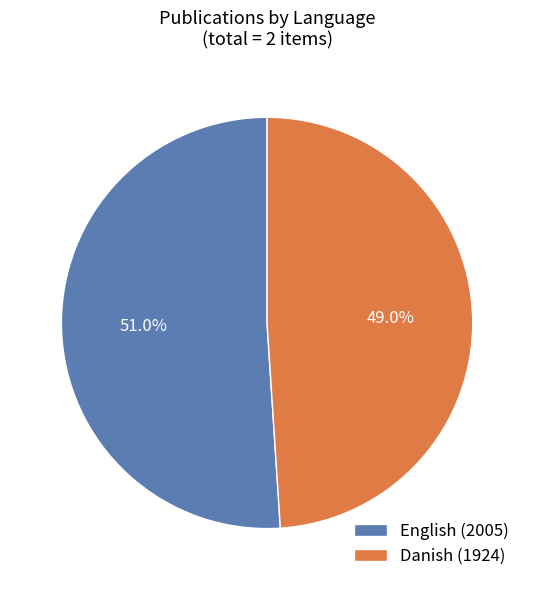

What percentage is the English (2005) slice, to the nearest percent?

51%